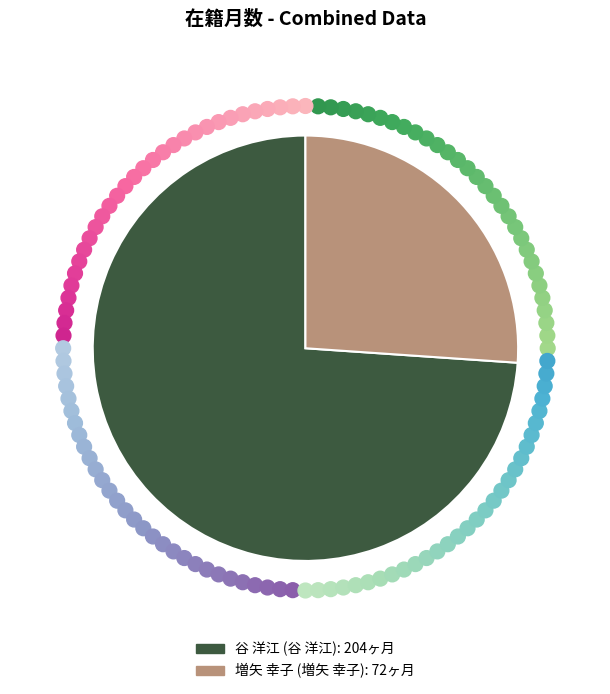

Is there a majority slice in this chart?

Yes